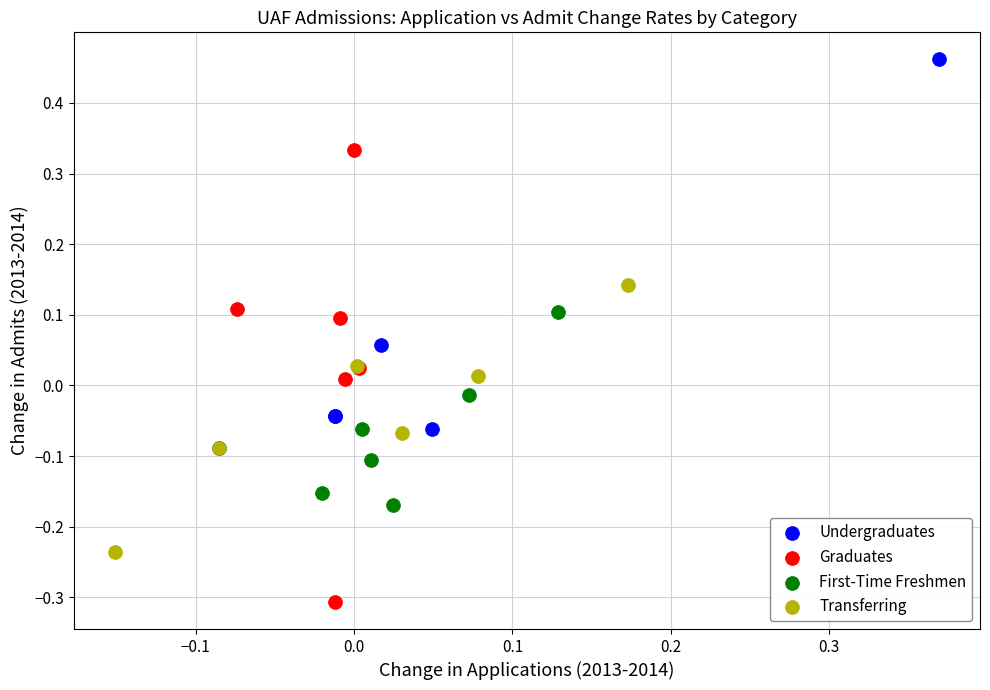

Which series has the widest spread of Y values?

Graduates